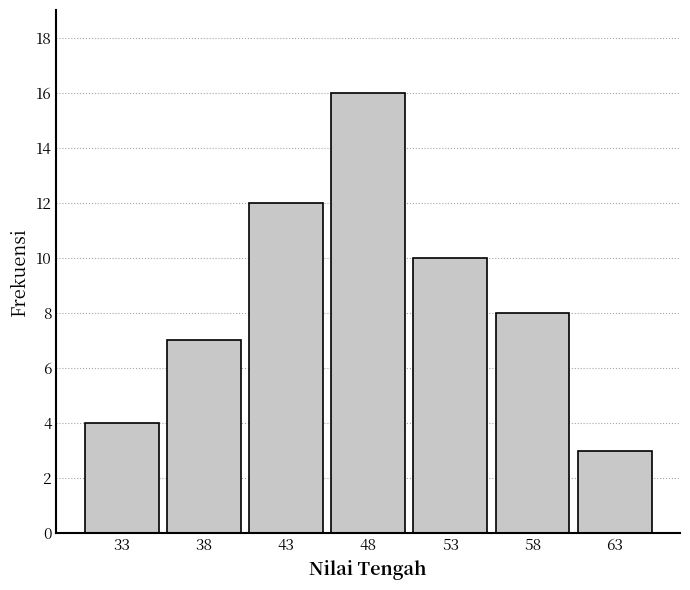

Reading right to left, what are all the values shown in this chart?

63=3	58=8	53=10	48=16	43=12	38=7	33=4